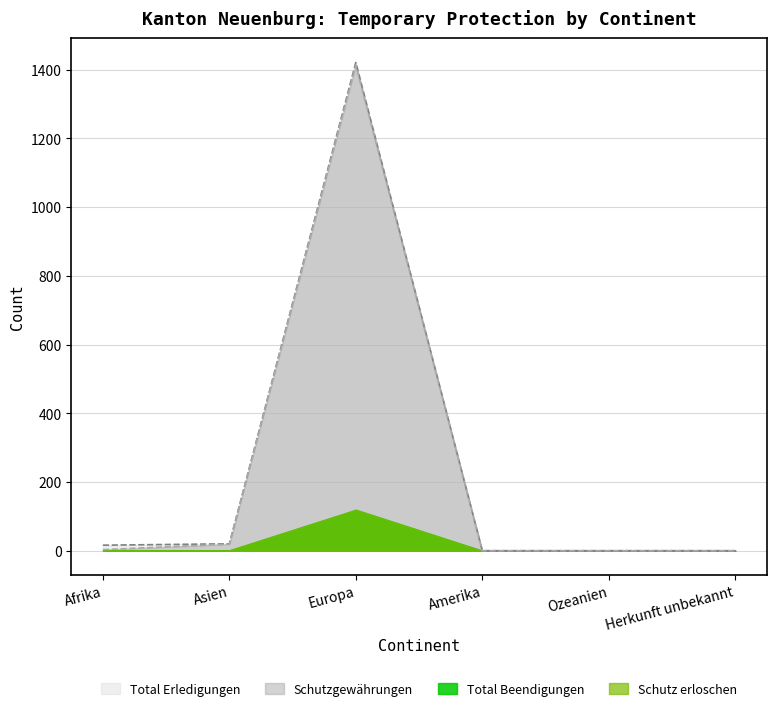

True or false: Total Erledigungen and Schutzgewährungen intersect in this chart.

False